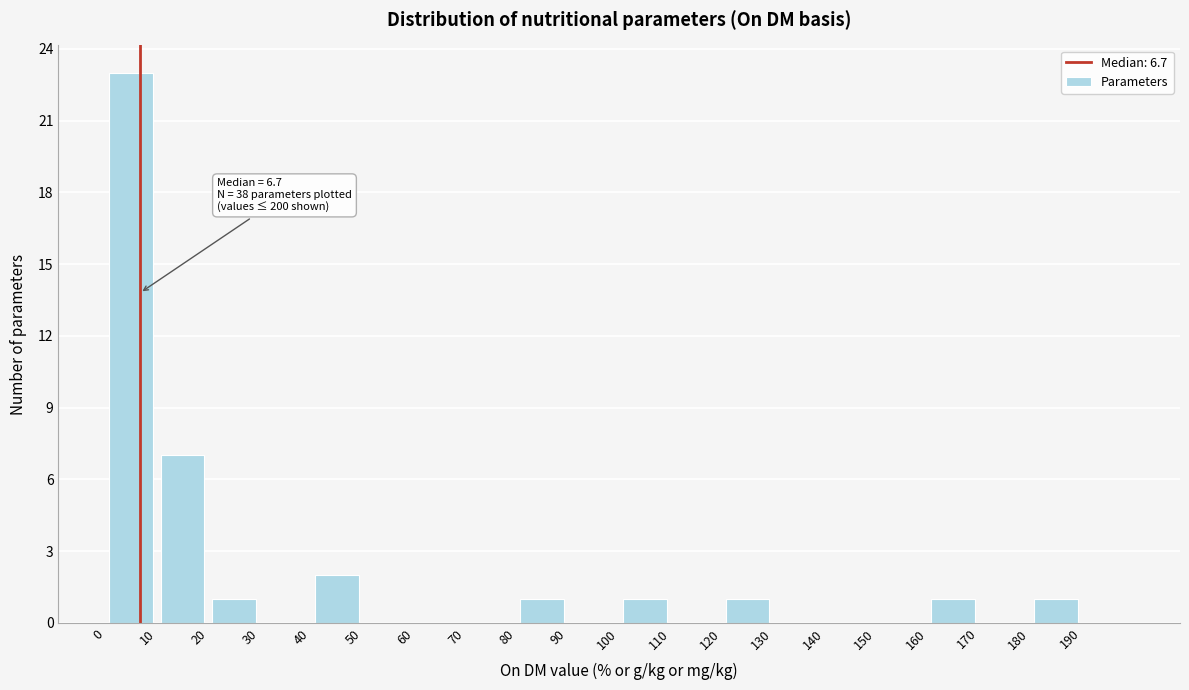

Over which range of the x-axis is the bar tallest?

0 to 10